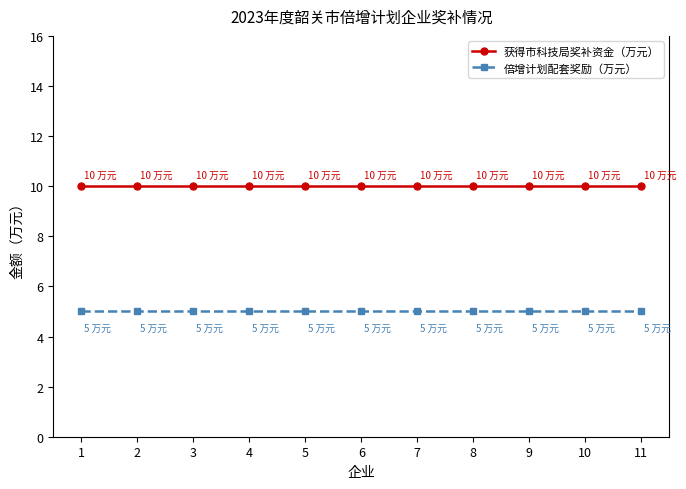

True or false: 倍增计划配套奖励（万元） and 获得市科技局奖补资金（万元） intersect in this chart.

False